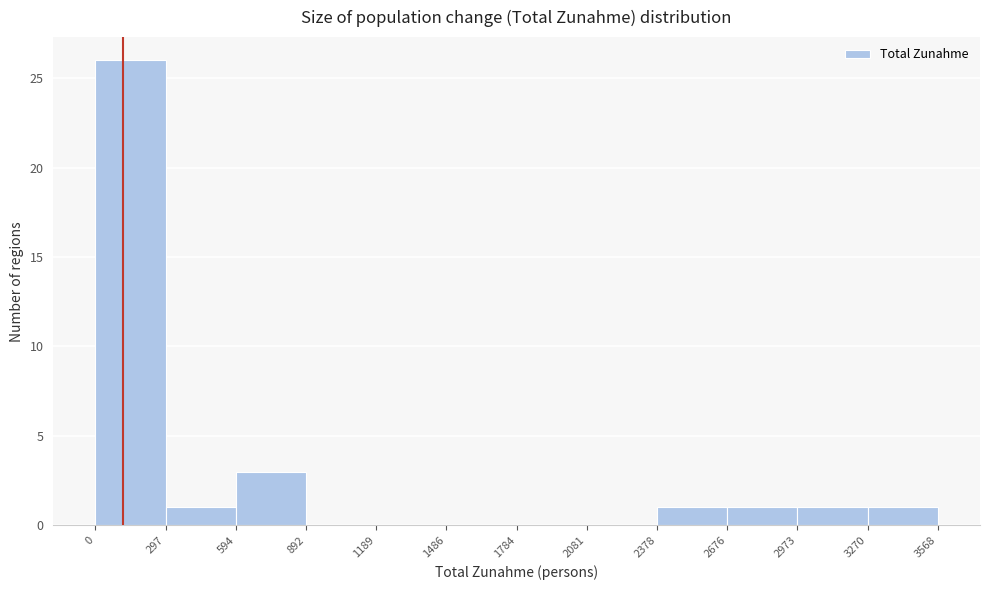

Which range on the x-axis has the tallest bar?

0 to 297